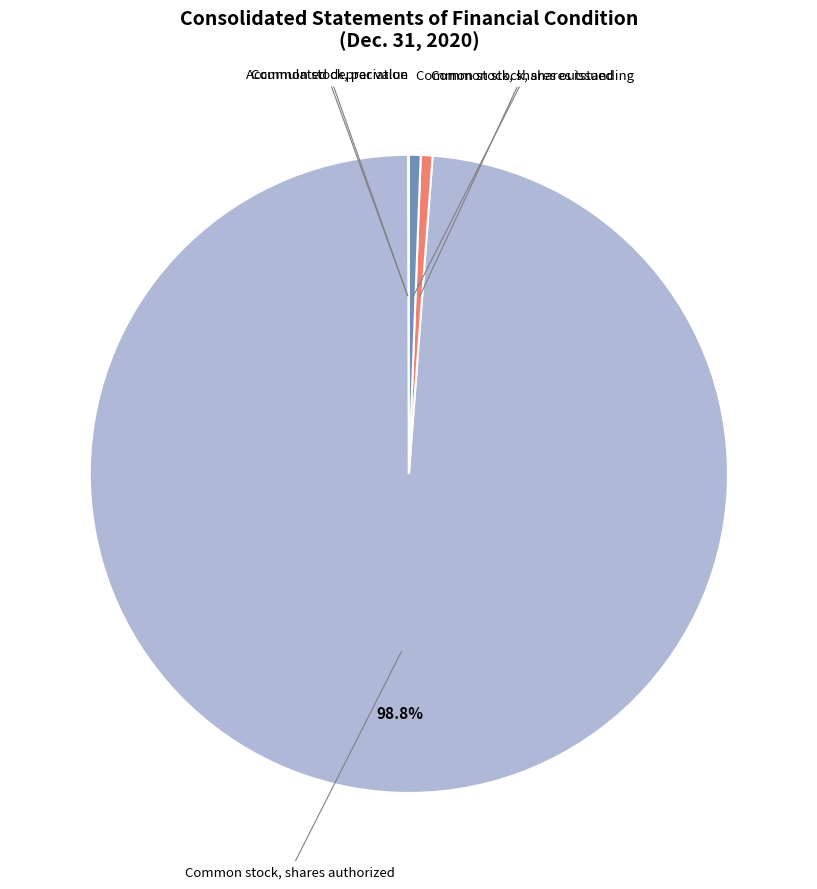

Does any single category account for the majority?

Yes